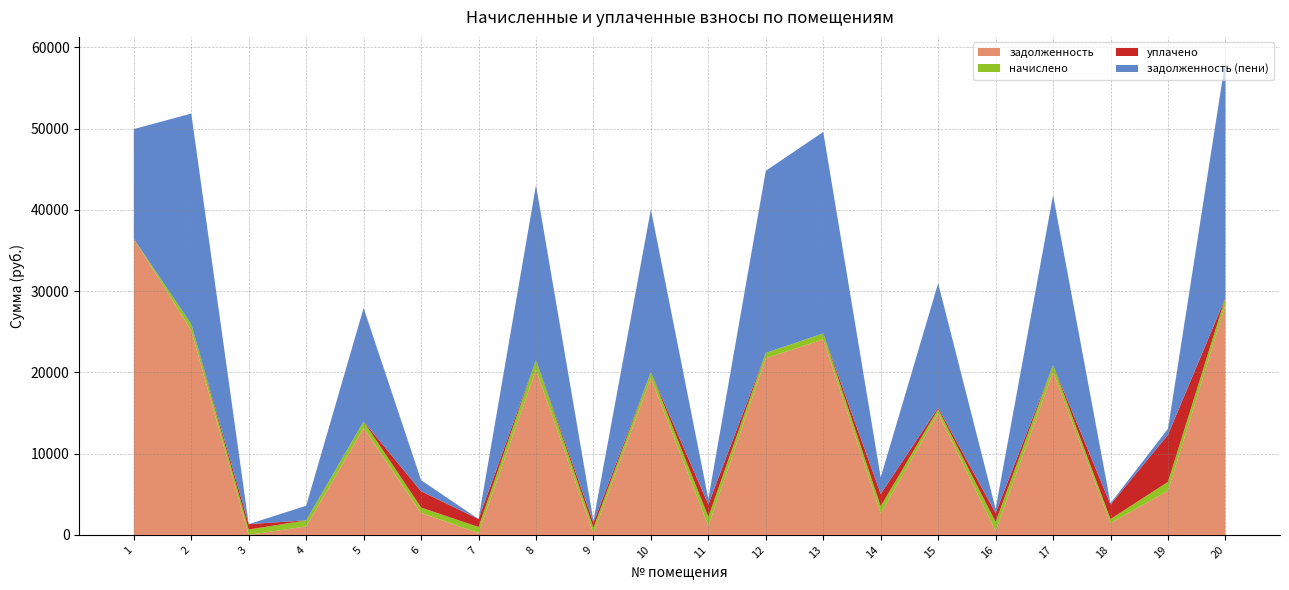

What are all the series names shown in the legend?

задолженность, начислено, уплачено, задолженность (пени)